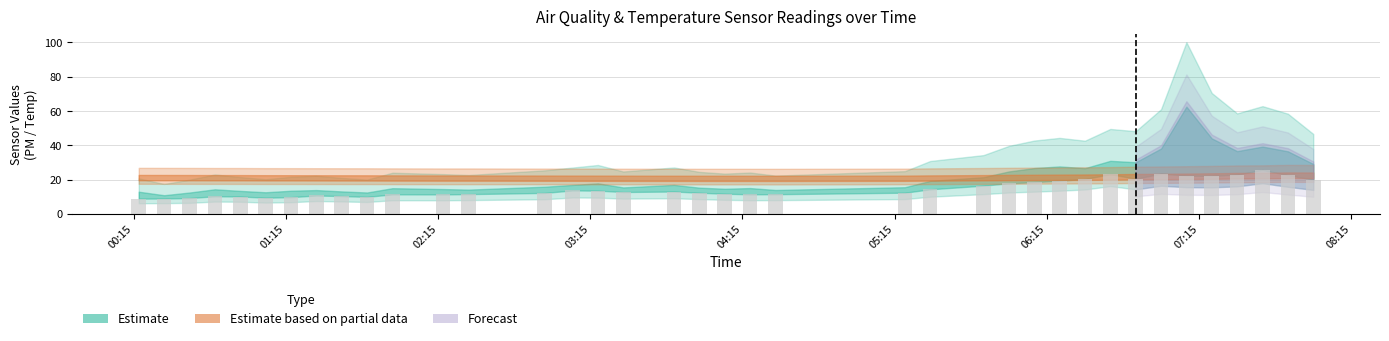

What is the greatest value displayed?

25.6